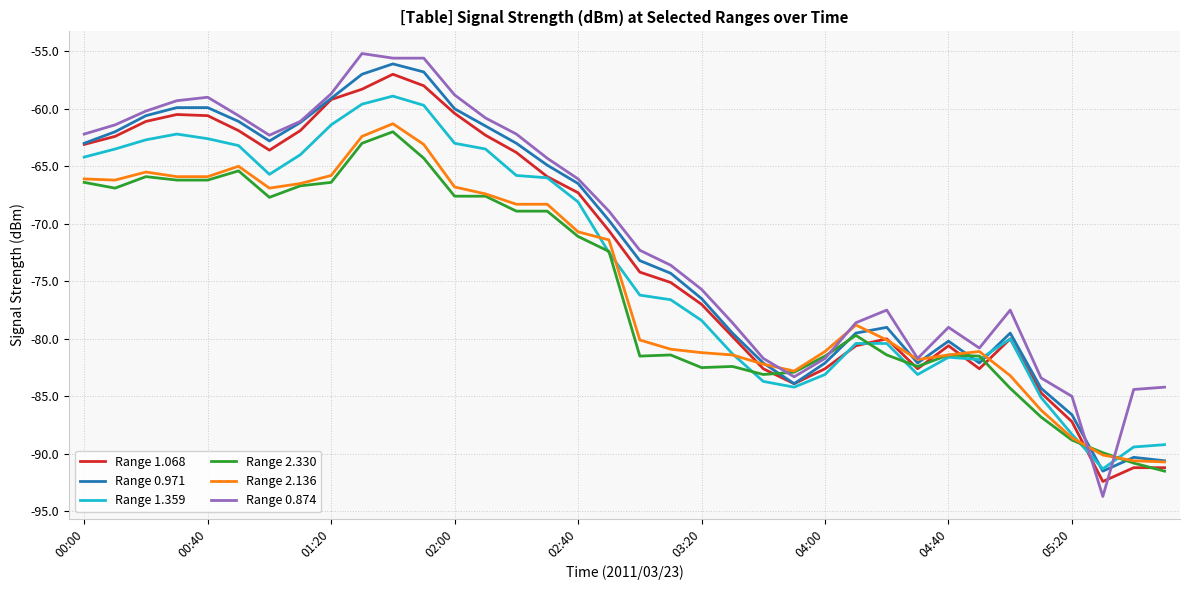

How many interior local valleys does the Range 0.971 series have?

5